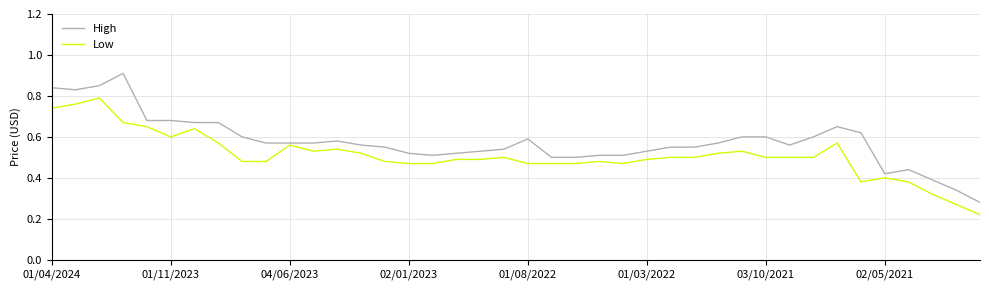

Count the Low values in the range 0 to 1.

40